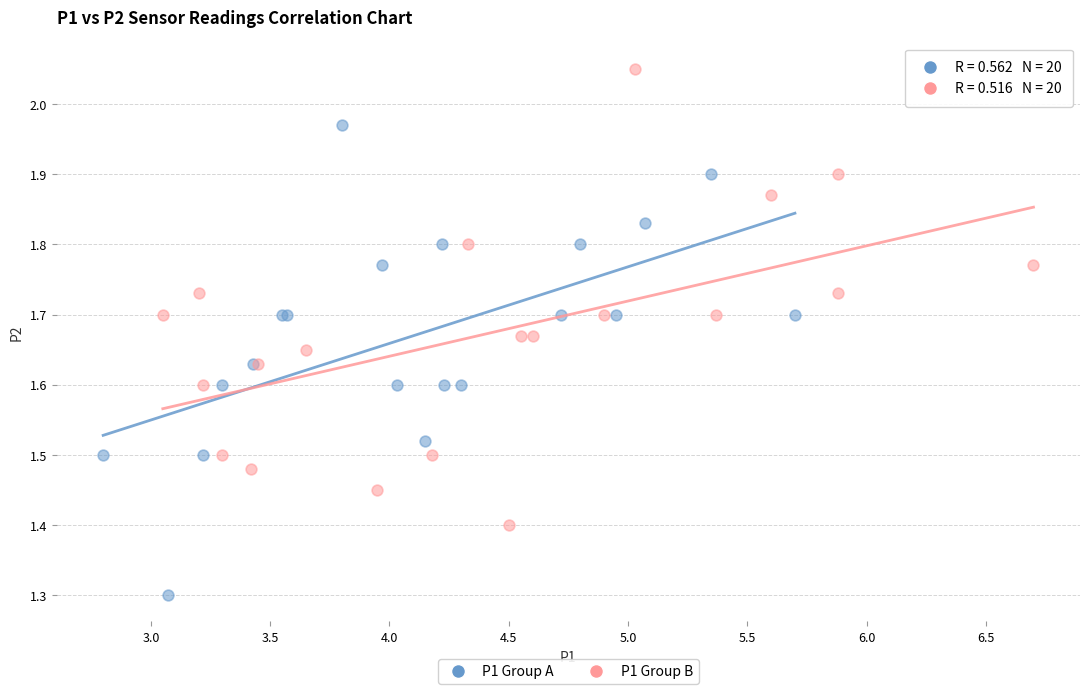

Which series contains the highest Y value?

P1 Group B